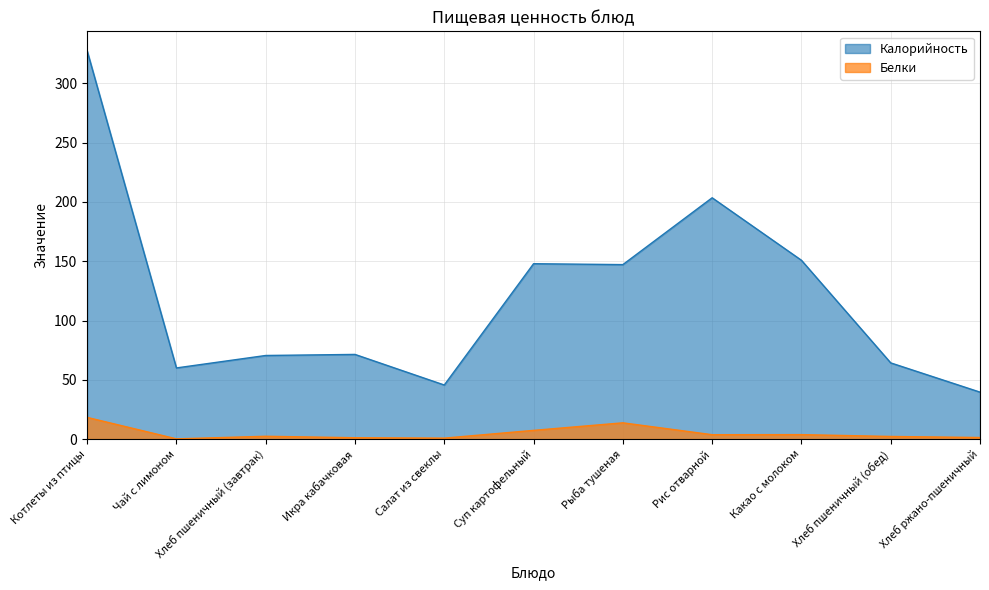

Which category has the highest value in the Белки series?

Котлеты из птицы